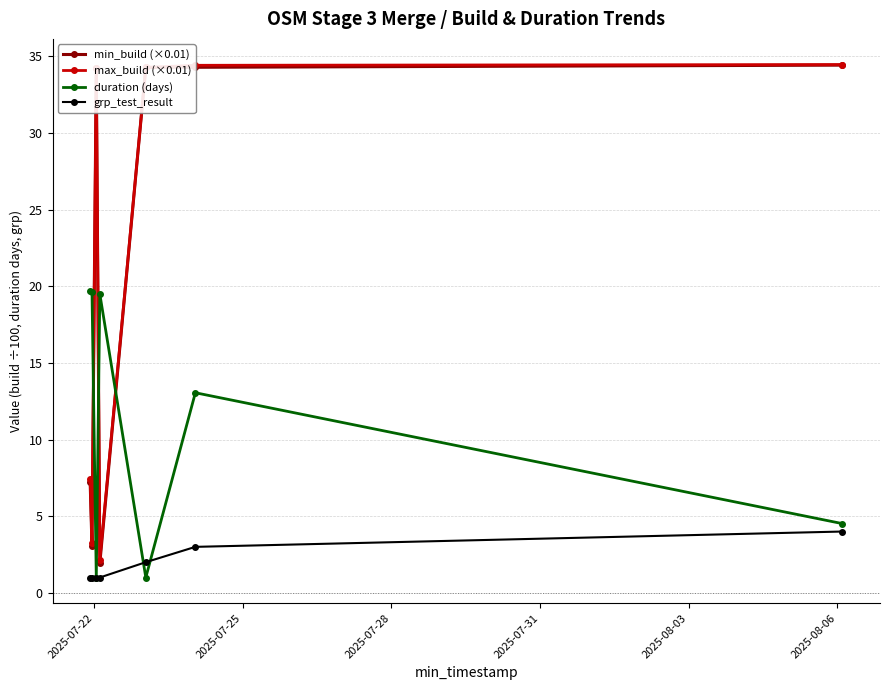

What is the value of the max_build (×0.01) point at the 6th from the left?

34.4